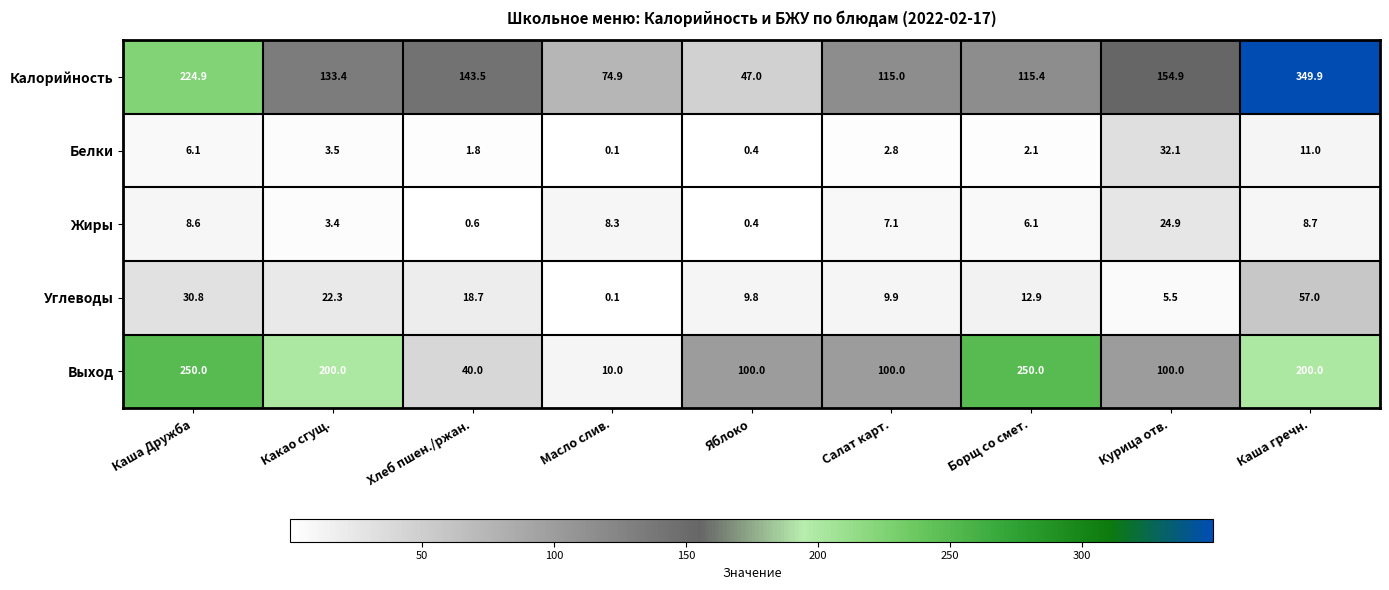

Read the Белки value at Курица отв..

32.1